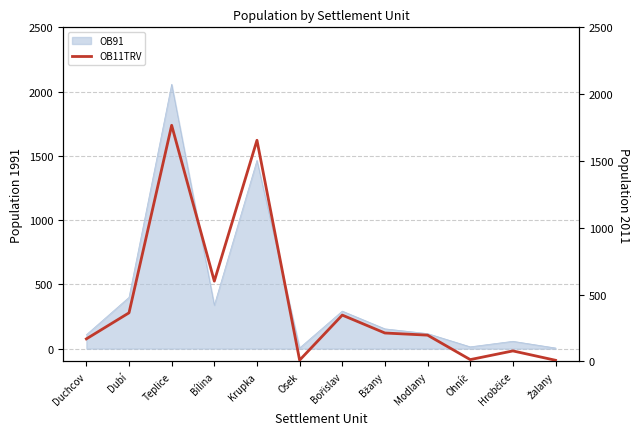

Where does the data first go above 213?

Dubí